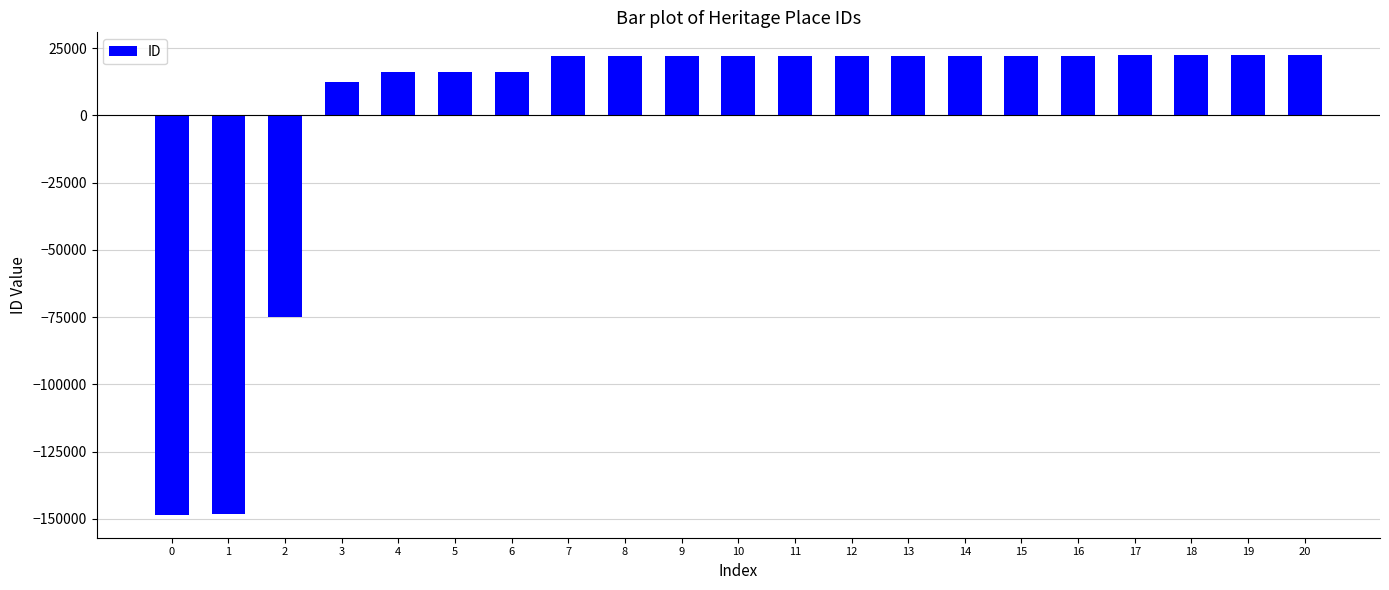

What is the difference between the maximum and second lowest values?

170464.0